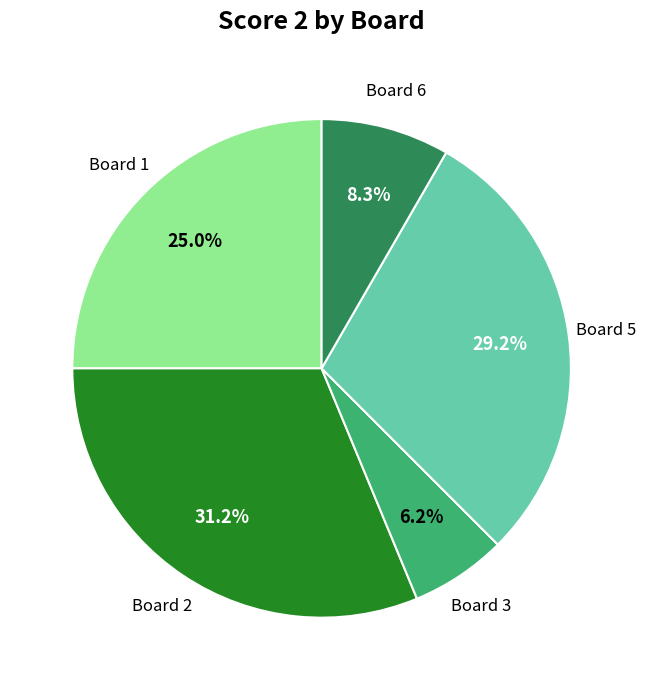

Is there any slice that represents more than half of the pie?

No